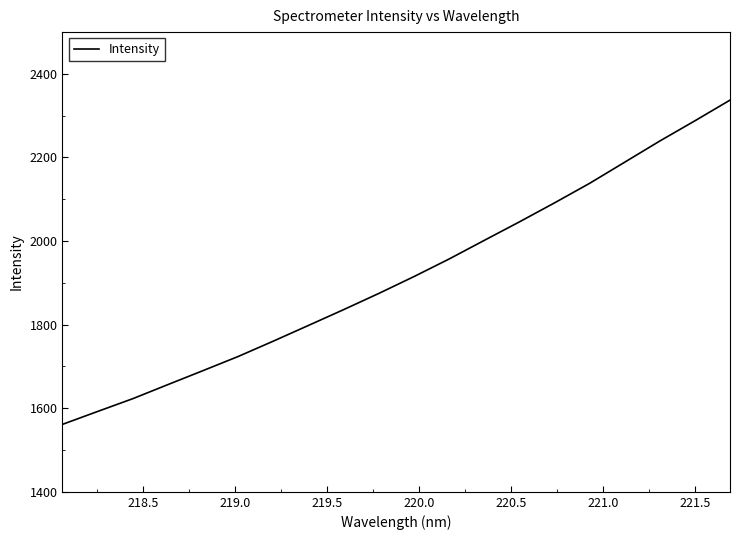

What is the difference between the maximum and minimum values?

775.9